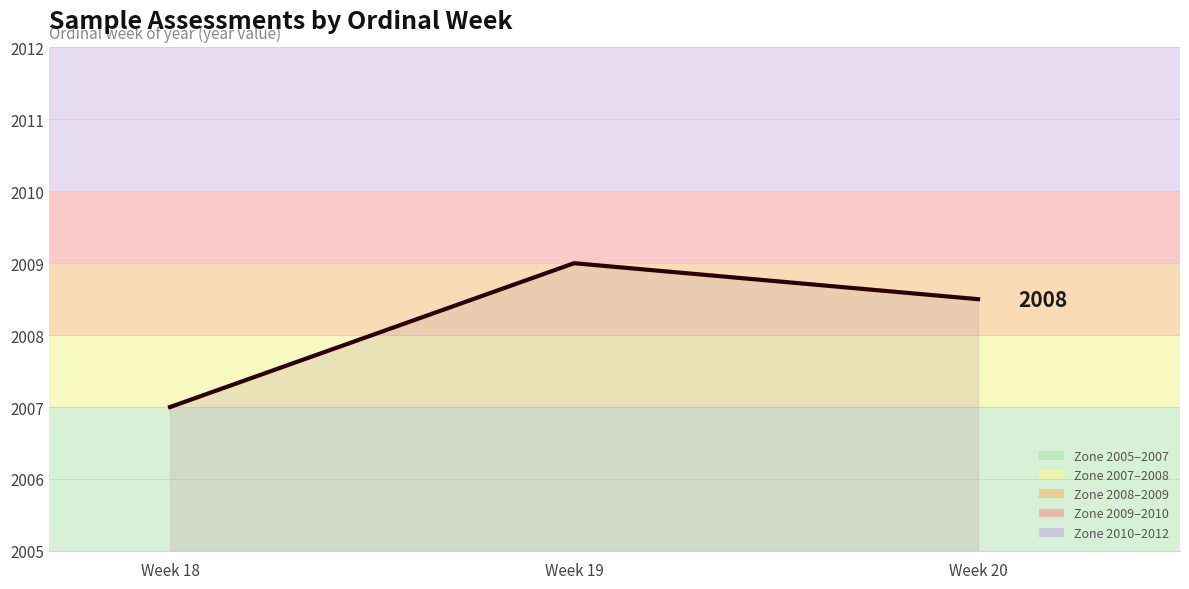

True or false: the data shows 2681.8 at Week 19.

False